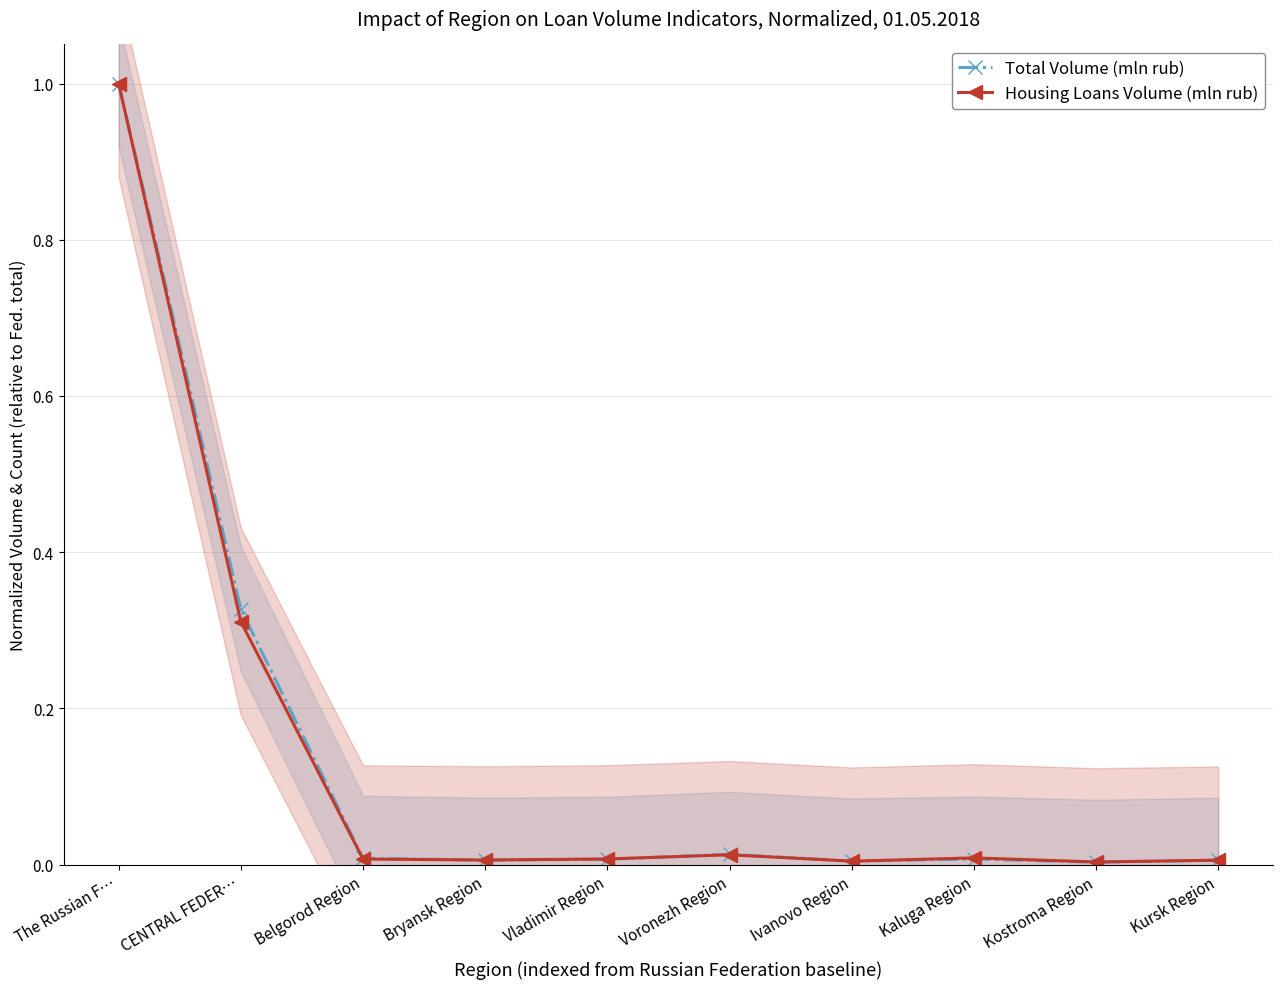

Does the chart have visible grid lines?

Yes